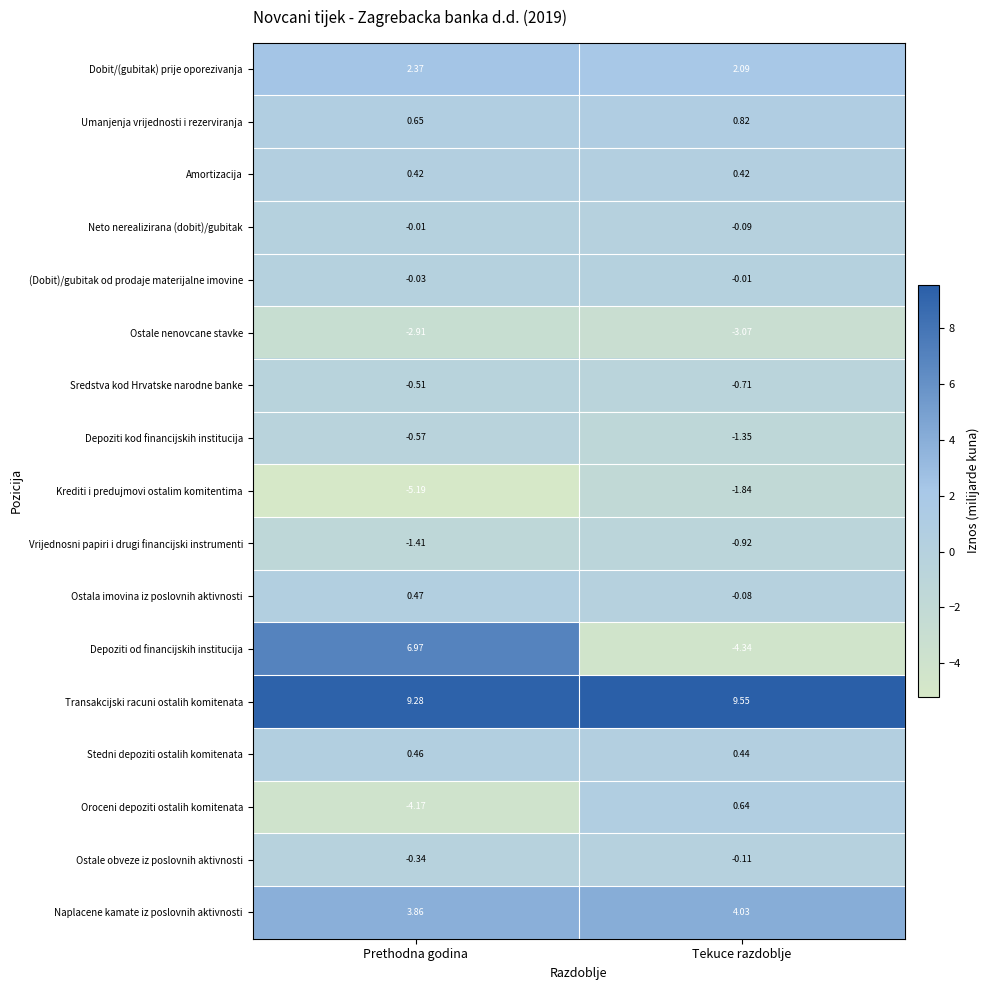

Is the value of Neto nerealizirana (dobit)/gubitak at Prethodna godina greater than the value of Naplacene kamate iz poslovnih aktivnosti at Prethodna godina?

No